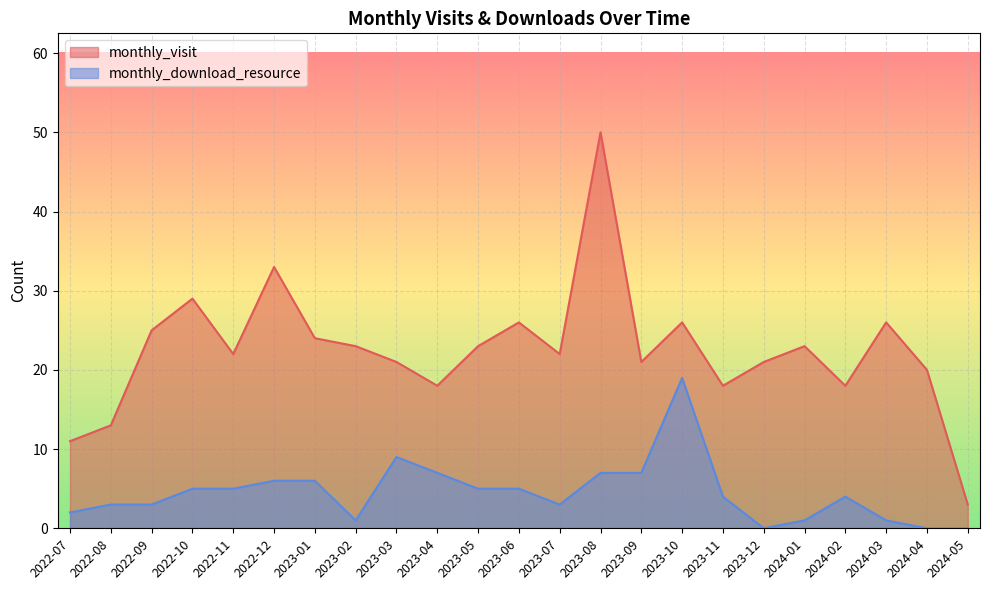

List the series in order of their peak value, highest first.

monthly_visit, monthly_download_resource